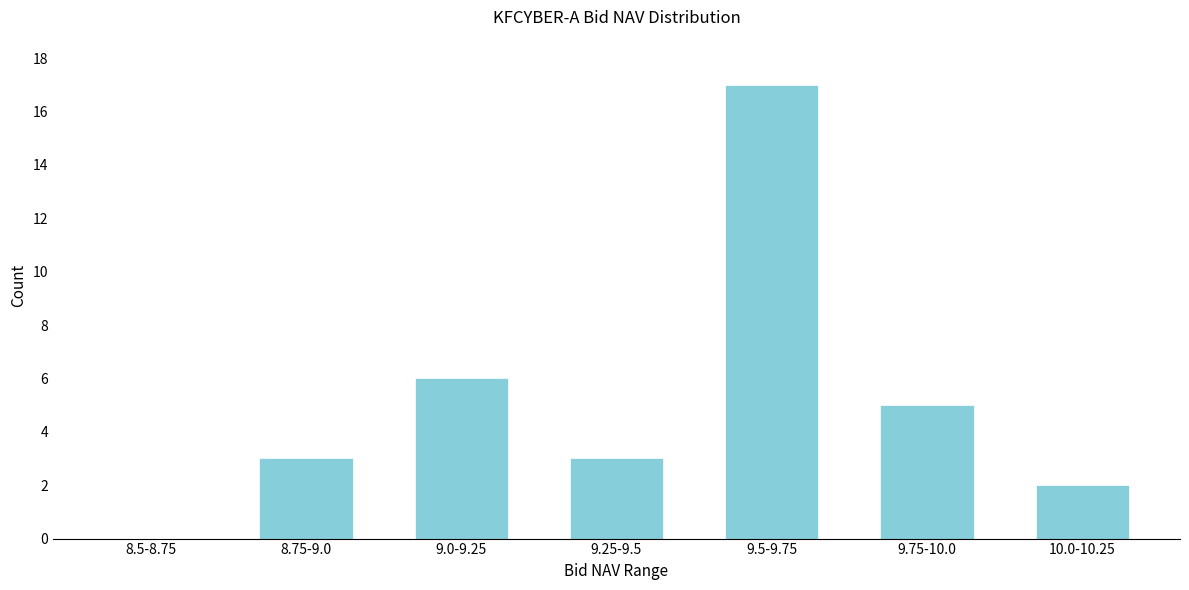

Reading left to right, extract all data points from this chart.

8.5-8.75=0	8.75-9.0=3	9.0-9.25=6	9.25-9.5=3	9.5-9.75=17	9.75-10.0=5	10.0-10.25=2